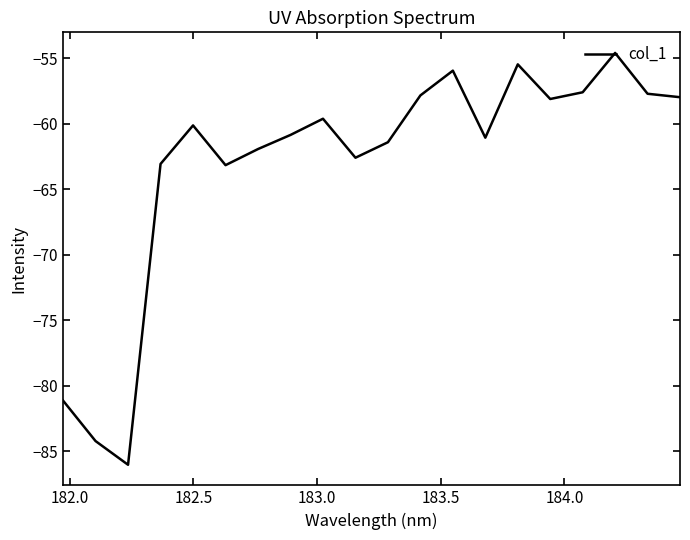

What is the minimum value shown in the chart?

-86.0